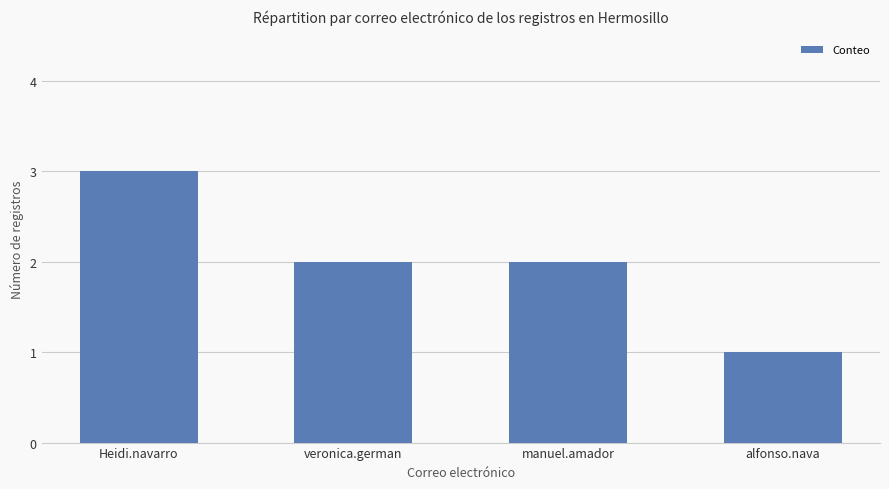

How many bars are there in total?

4